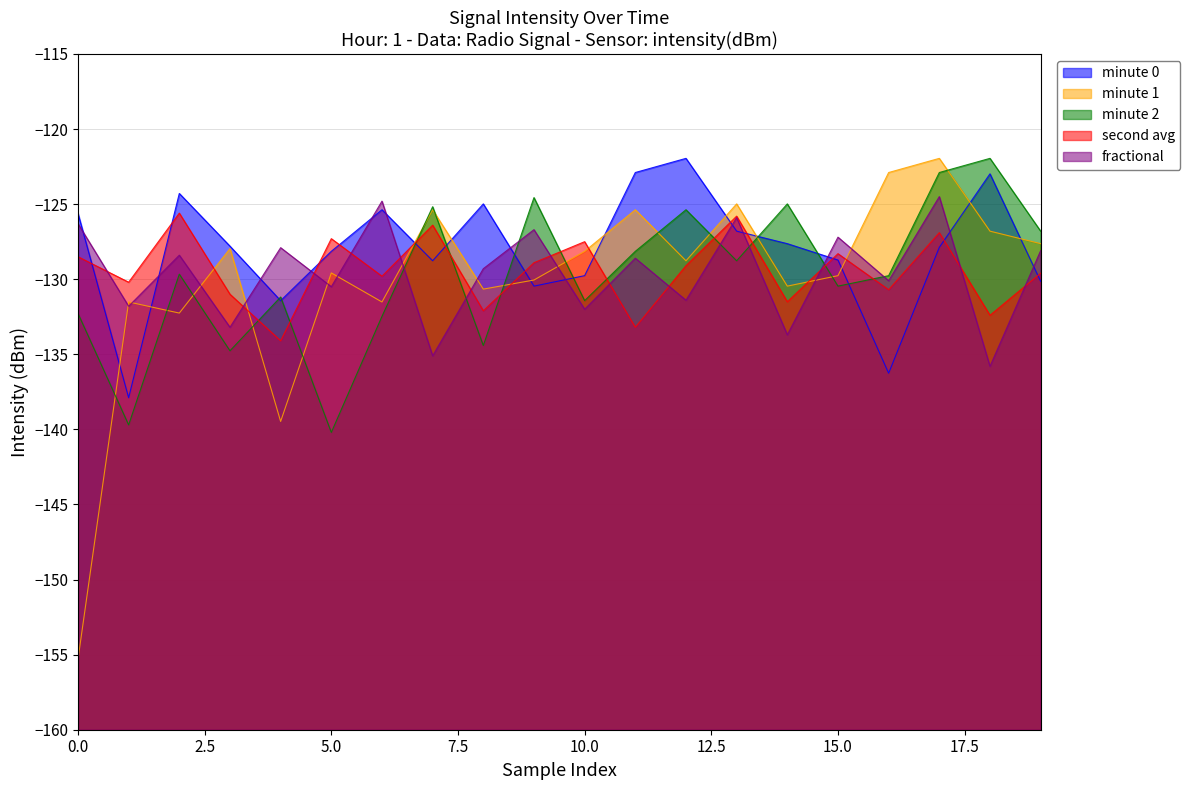

Which series has the largest range (max minus min)?

minute 1